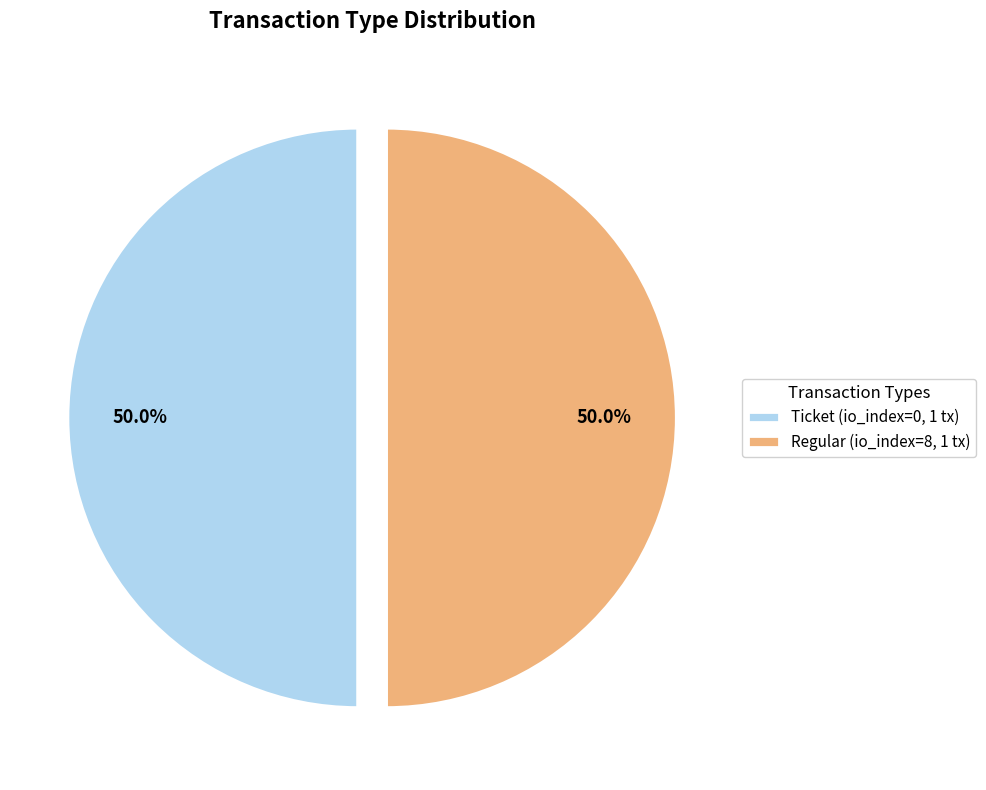

Combined, do Ticket (io_index=0, 1 tx) and Regular (io_index=8, 1 tx) account for over 50%?

Yes